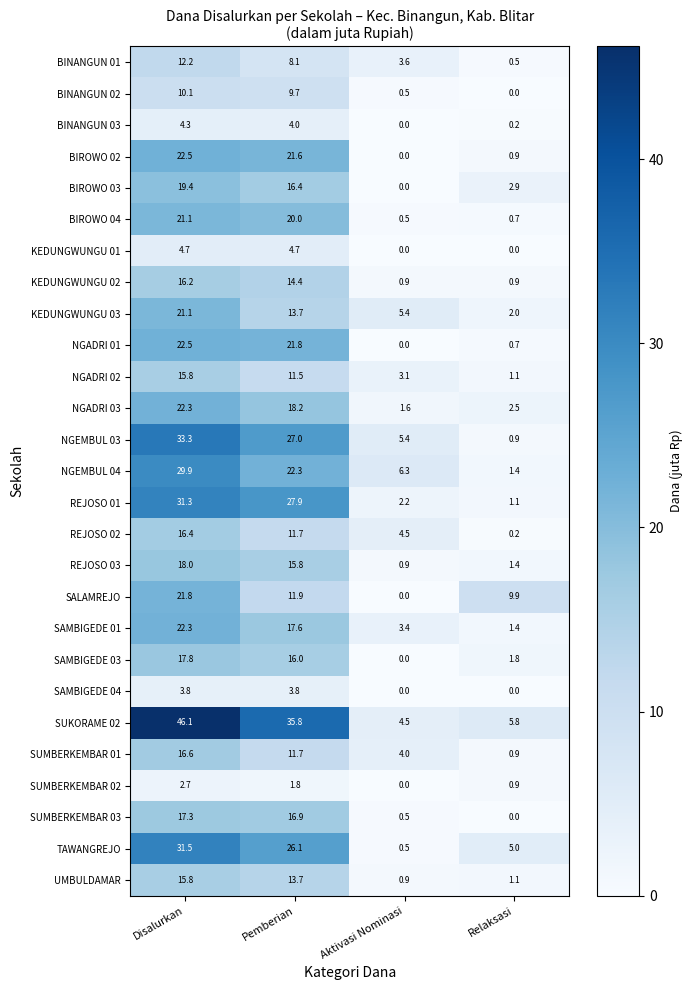

List the labels in order of REJOSO 02 value, largest first.

Disalurkan, Pemberian, Aktivasi Nominasi, Relaksasi